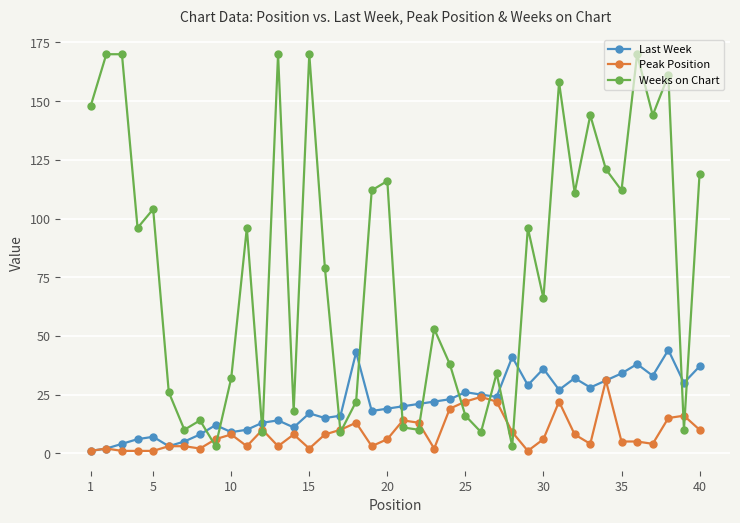

Which series has the largest total across all categories?

Weeks on Chart